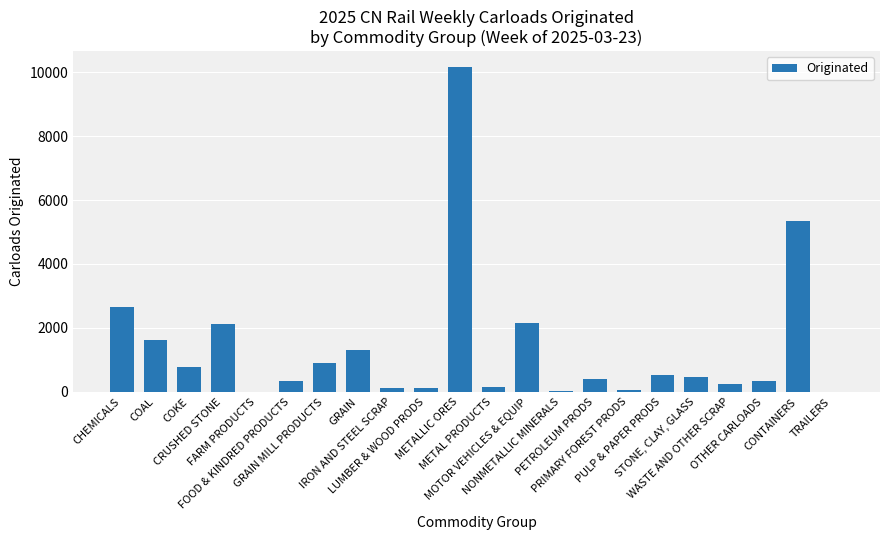

Approximately how many times larger is the value at GRAIN MILL PRODUCTS compared to CRUSHED STONE?

0.4